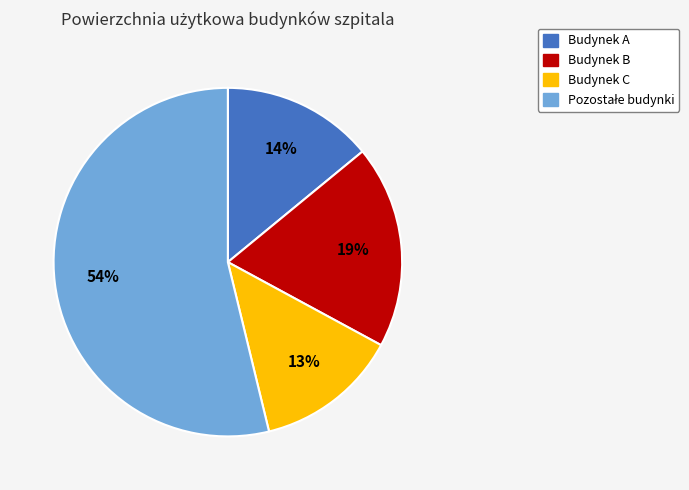

Is there any slice that represents more than half of the pie?

Yes